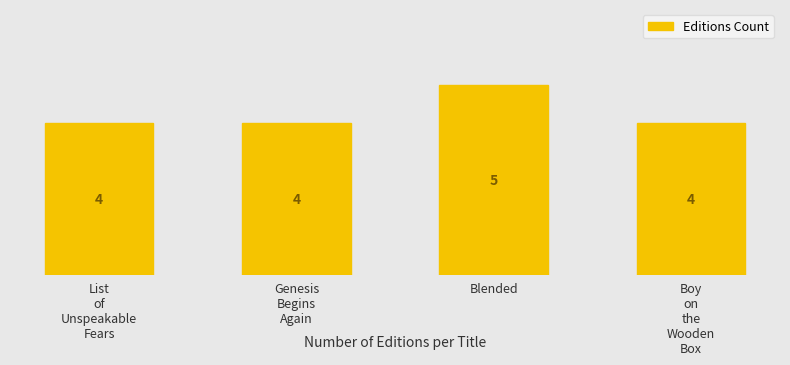

Which label corresponds to the smallest value in the chart?

List
of
Unspeakable
Fears